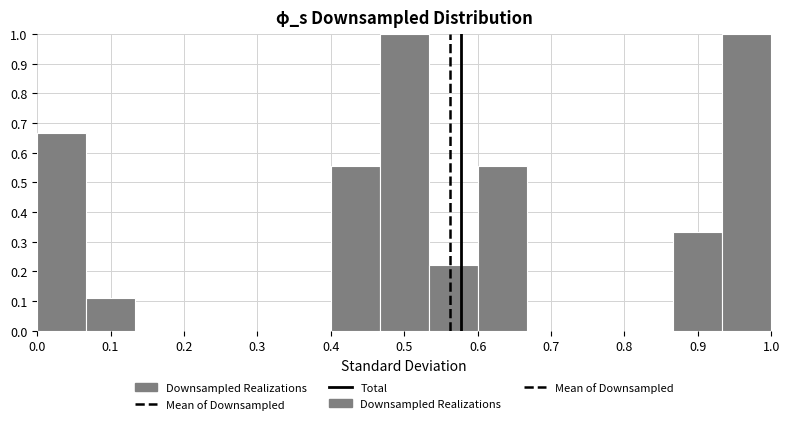

Reading left to right, list every bar in this chart as the range it spans on the x-axis followed by its height. Neither the bar edges nor the heights are printed on the chart, so give them approximately, as read against the axes.

0.00 to 0.07: 0.67
0.07 to 0.13: 0.11
0.13 to 0.20: 0
0.20 to 0.27: 0
0.27 to 0.33: 0
0.33 to 0.40: 0
0.40 to 0.47: 0.56
0.47 to 0.53: 1.00
0.53 to 0.60: 0.22
0.60 to 0.67: 0.56
0.67 to 0.73: 0
0.73 to 0.80: 0
0.80 to 0.87: 0
0.87 to 0.93: 0.33
0.93 to 1.00: 1.00